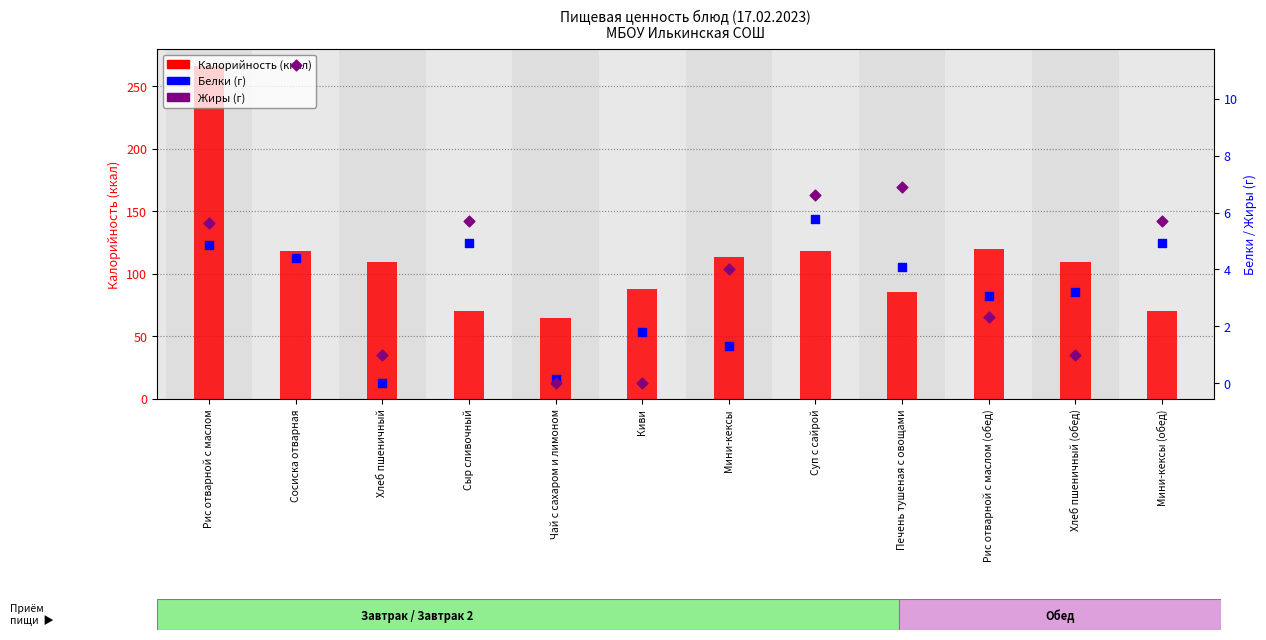

At how many categories does at least one series exceed 227?

1